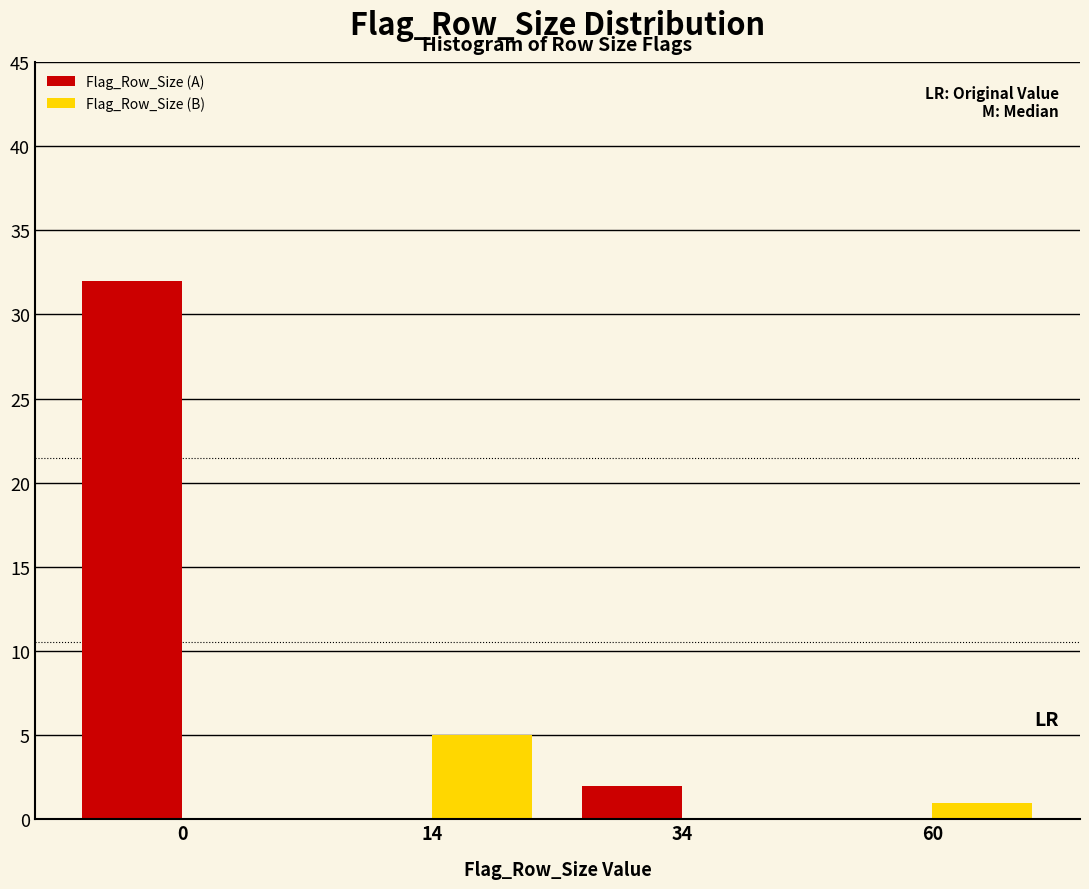

Reading left to right, list all the values displayed in this chart.

Flag_Row_Size (A): 0=32	14=0	34=2	60=0
Flag_Row_Size (B): 0=0	14=5	34=0	60=1